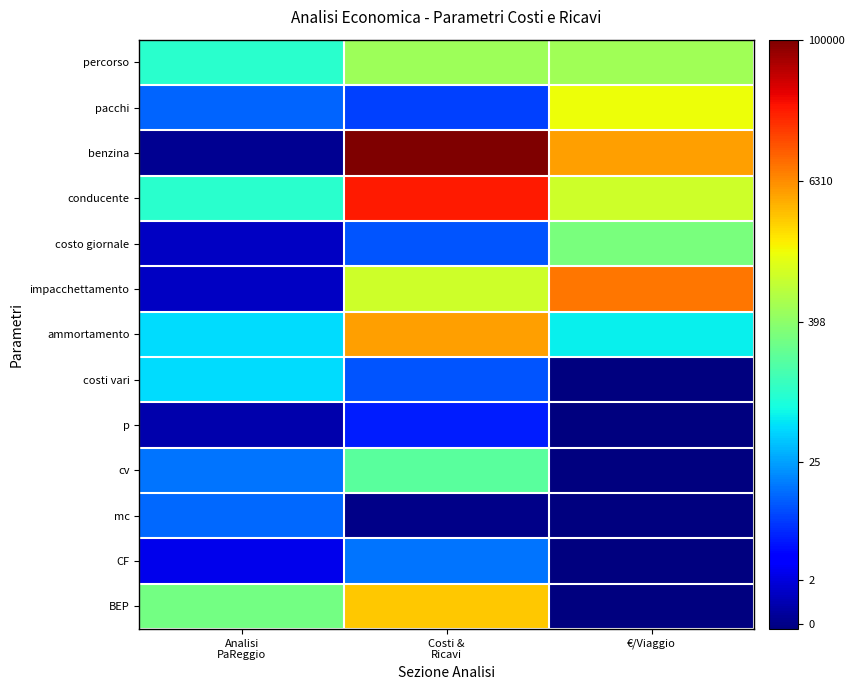

What is the total value across all series at Analisi
PaReggio?

33.8